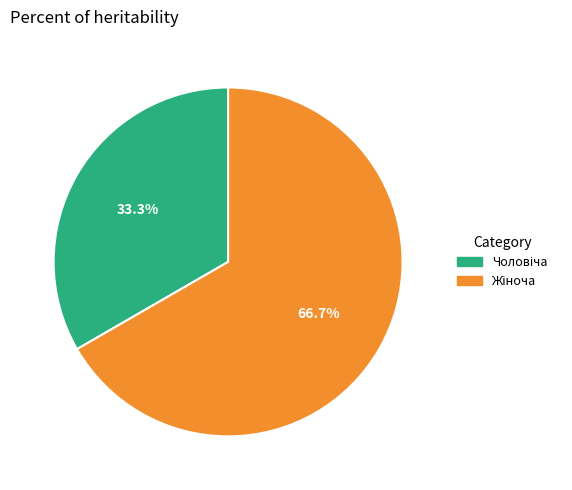

Is there any slice that represents more than half of the pie?

Yes